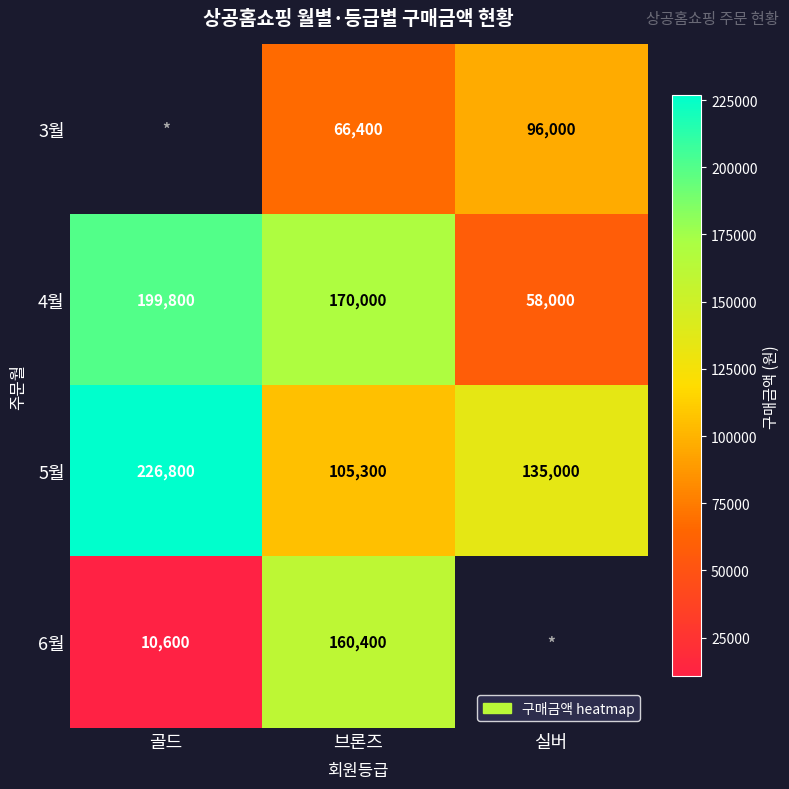

At which label does 5월 reach its peak?

골드